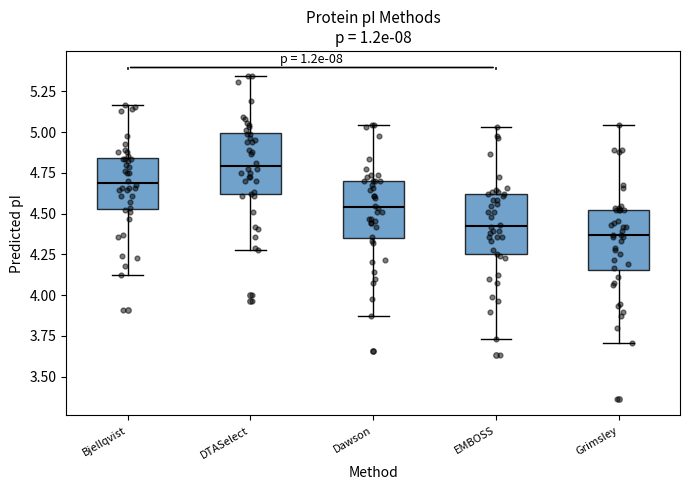

Reading left to right, read every box against the y-axis: the position of its median line, the range the box covers, and the ends of its whiskers. The values are not printed on the chart, so give them approximately, as read against the axis.

Bjellqvist: median 4.70, box 4.55 to 4.85, whiskers 4.15 to 5.15
DTASelect: median 4.80, box 4.60 to 5.00, whiskers 4.30 to 5.35
Dawson: median 4.55, box 4.35 to 4.70, whiskers 3.85 to 5.05
EMBOSS: median 4.40, box 4.25 to 4.60, whiskers 3.75 to 5.05
Grimsley: median 4.35, box 4.15 to 4.50, whiskers 3.70 to 5.05